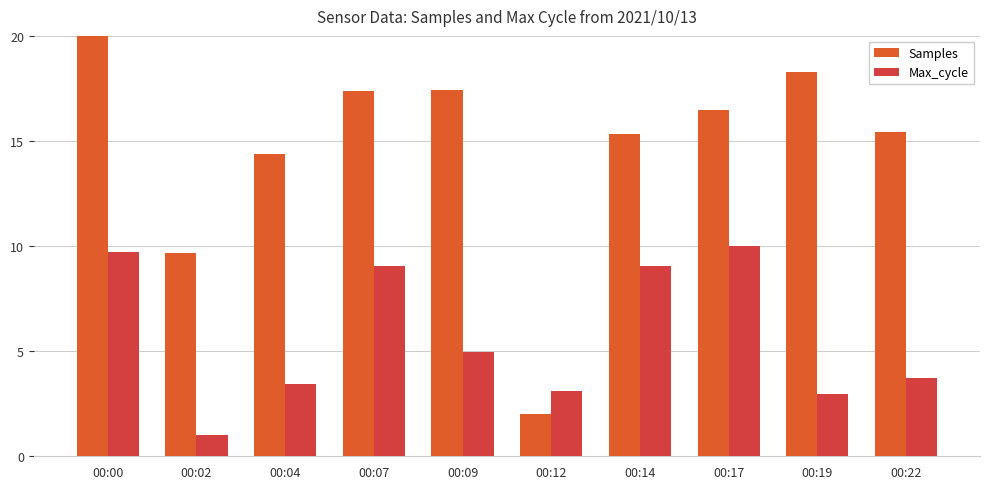

Which series has the largest total across all categories?

Samples